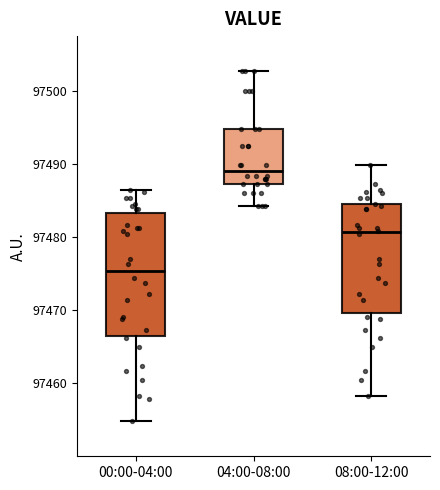

Reading left to right, transcribe this box plot: for each box, give where its median line is, the range the box spans, and where its two whiskers end, as read against the y-axis. The values are not printed on the chart, so give them approximately, as read against the axis.

00:00-04:00: median 97475, box 97466 to 97483, whiskers 97455 to 97486
04:00-08:00: median 97489, box 97487 to 97495, whiskers 97484 to 97503
08:00-12:00: median 97481, box 97470 to 97484, whiskers 97458 to 97490